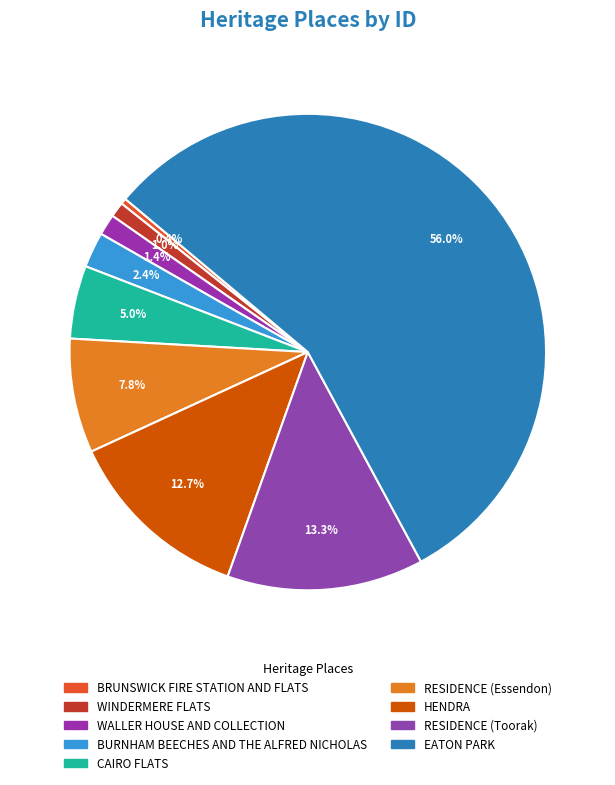

Is EATON PARK the majority of the pie?

Yes